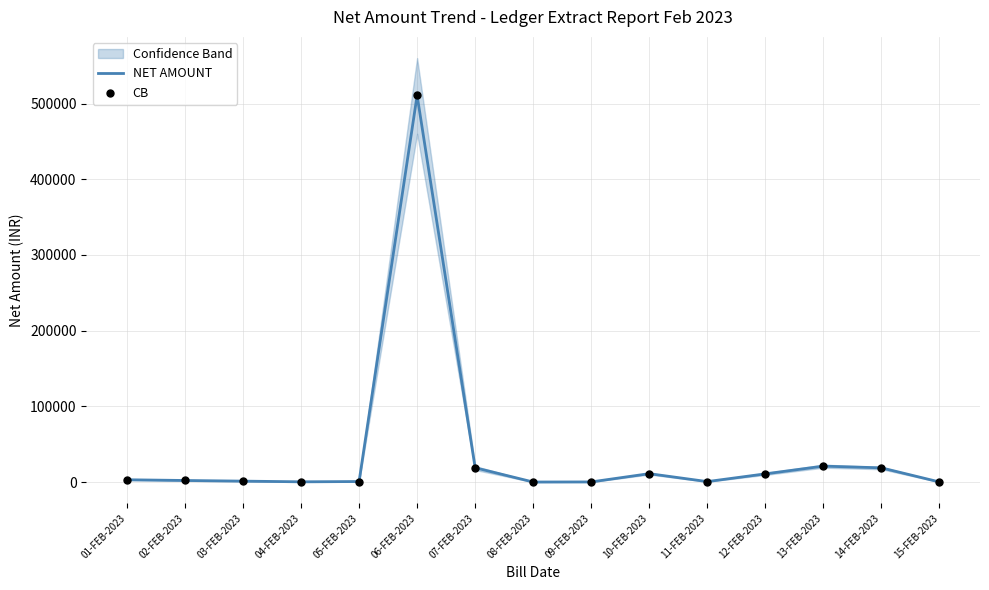

Where is NET AMOUNT nearest to the value 255404?

13-FEB-2023